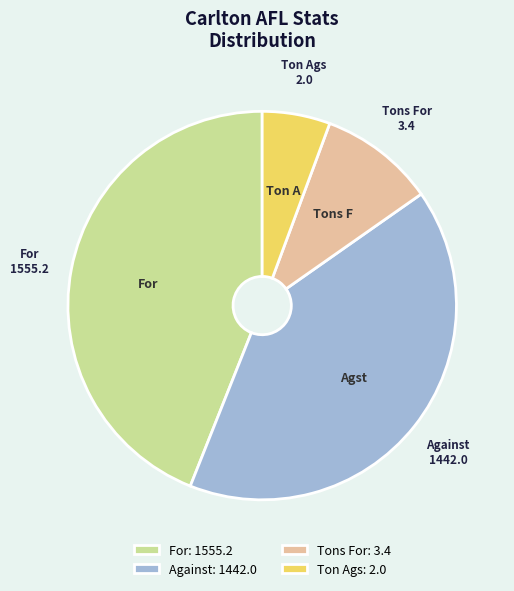

Which category has the biggest portion of the pie?

For: 1555.2